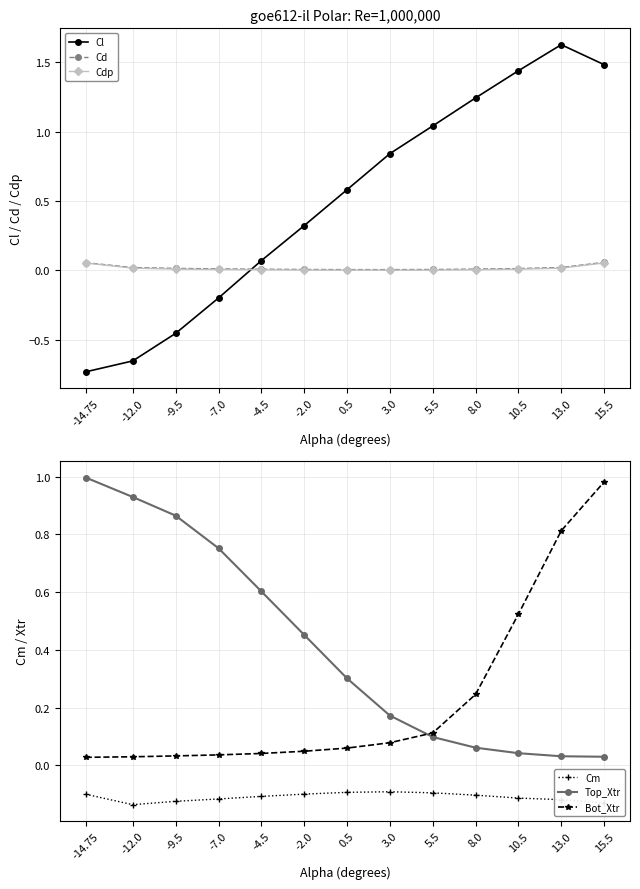

True or false: Cdp and Cd intersect in this chart.

False